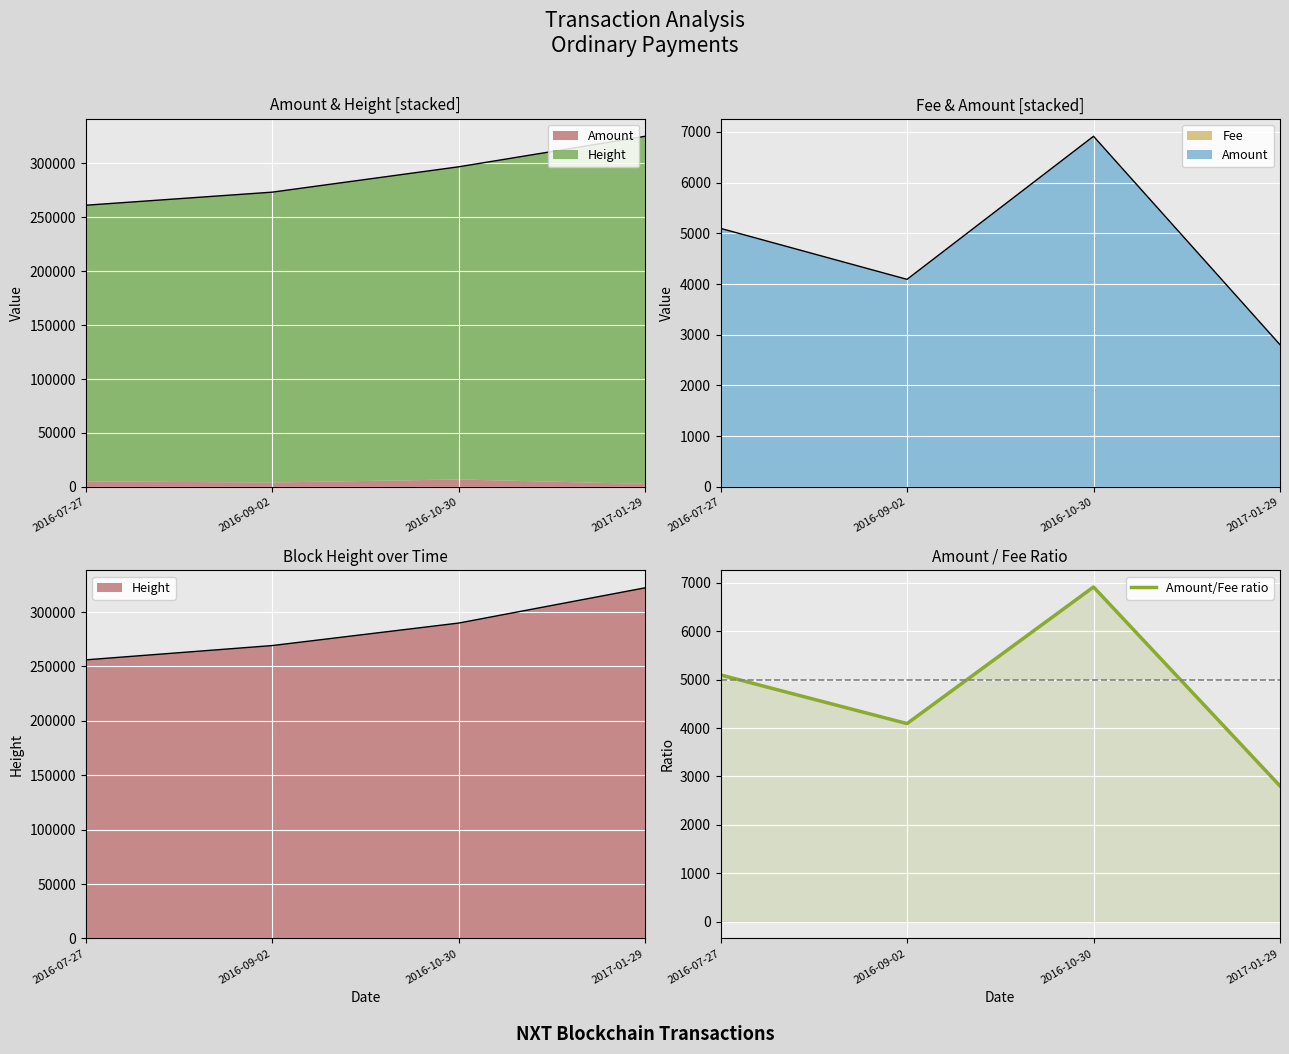

What value does the data have at 2016-07-27?

5098.0